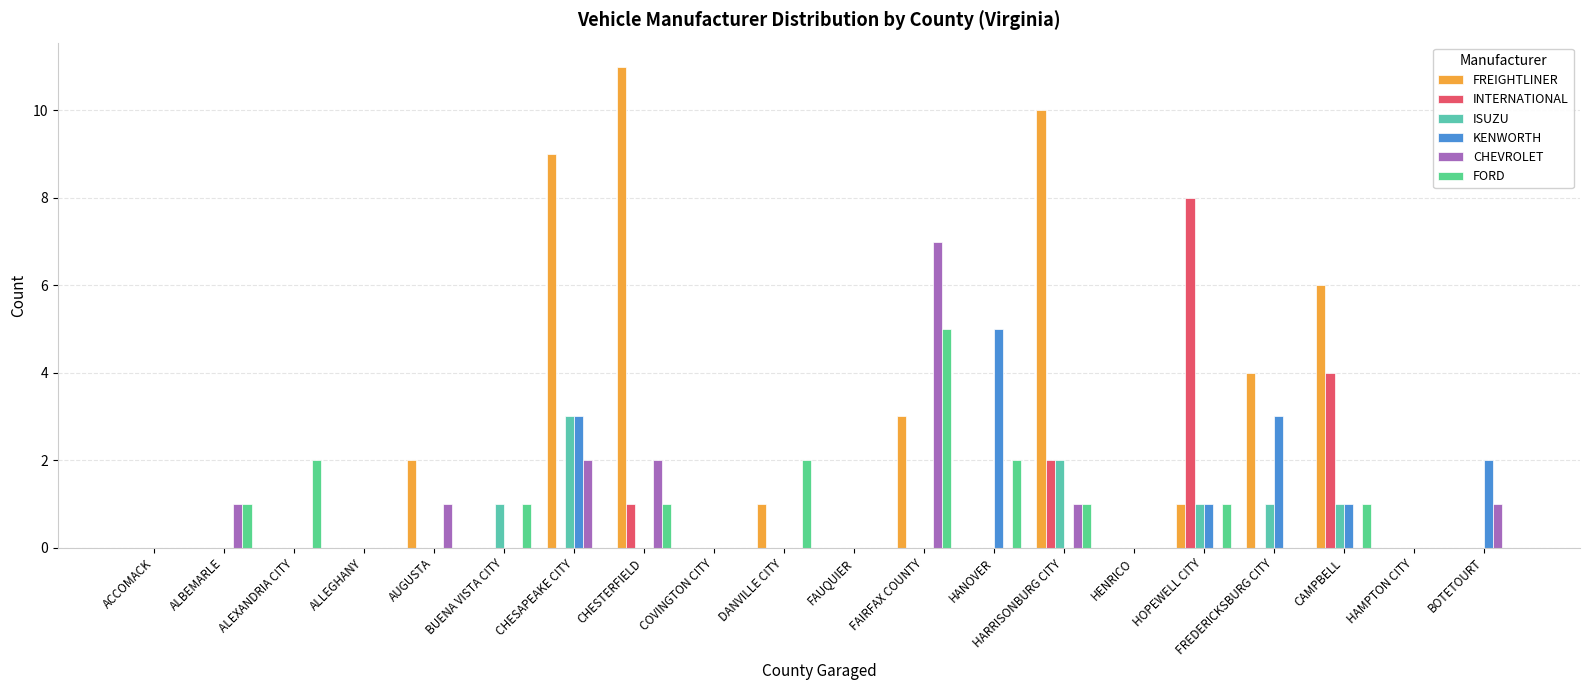

The value of INTERNATIONAL at HANOVER is 0. True or false?

True